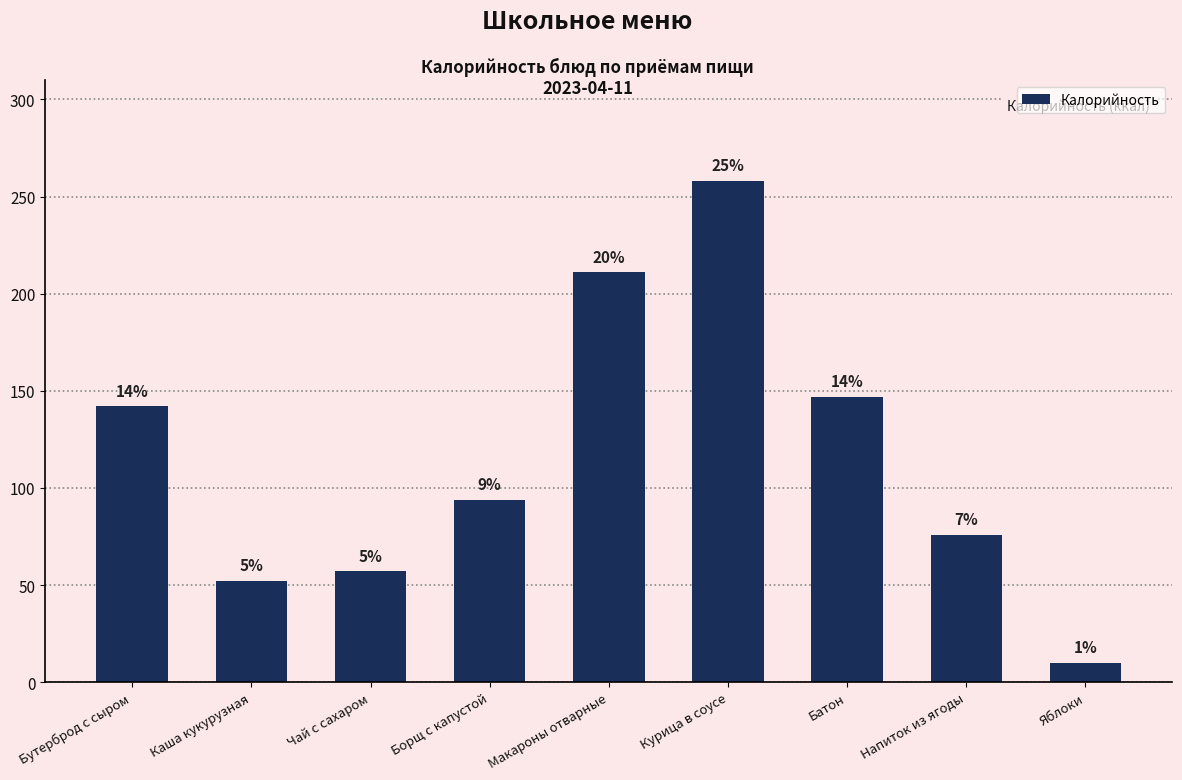

Which label corresponds to the smallest value in the chart?

Яблоки